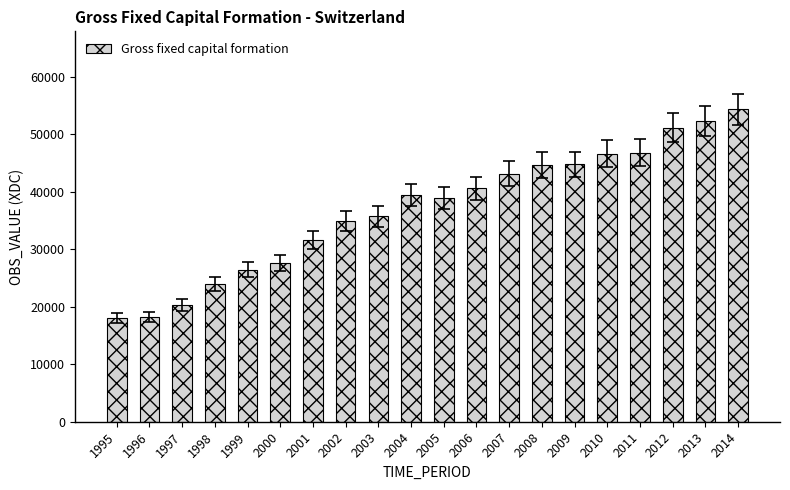

What is the average value?

36968.8